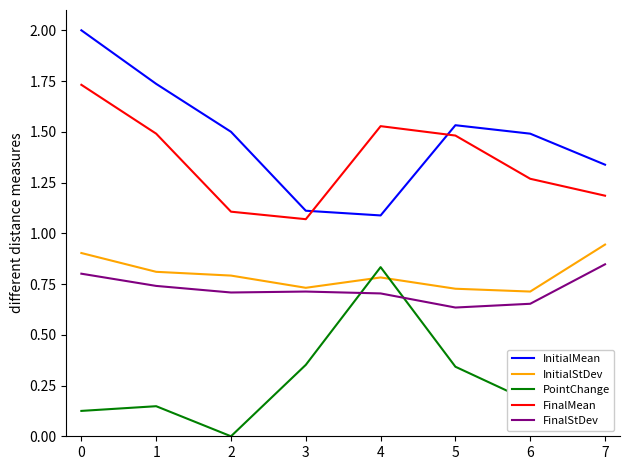

What are all the series names shown in the legend?

InitialMean, InitialStDev, PointChange, FinalMean, FinalStDev